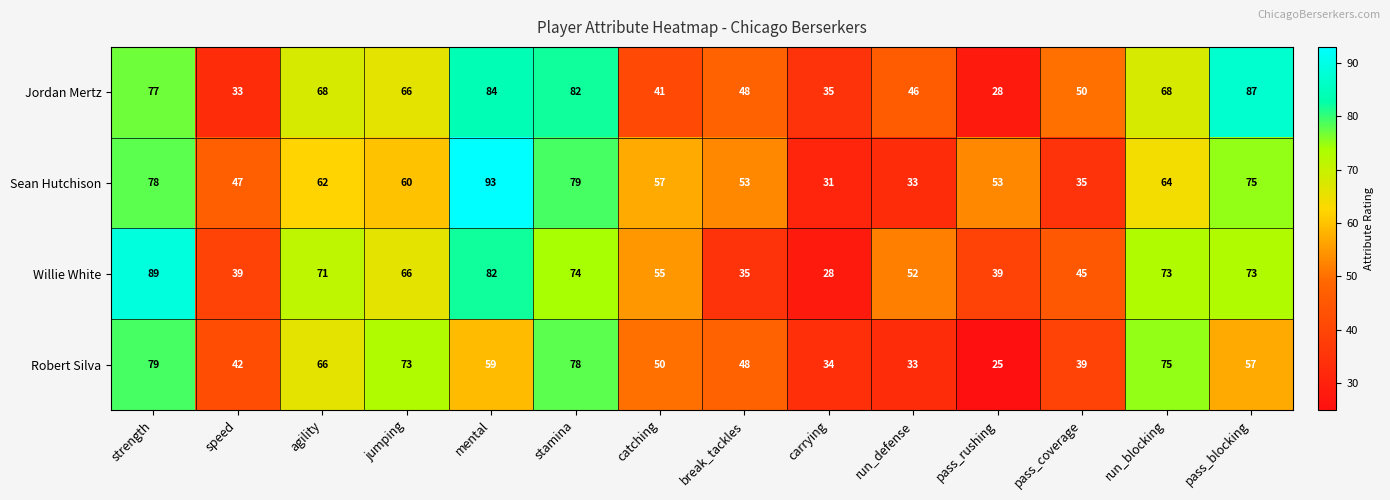

What is the difference between the highest and lowest values at pass_rushing?

28